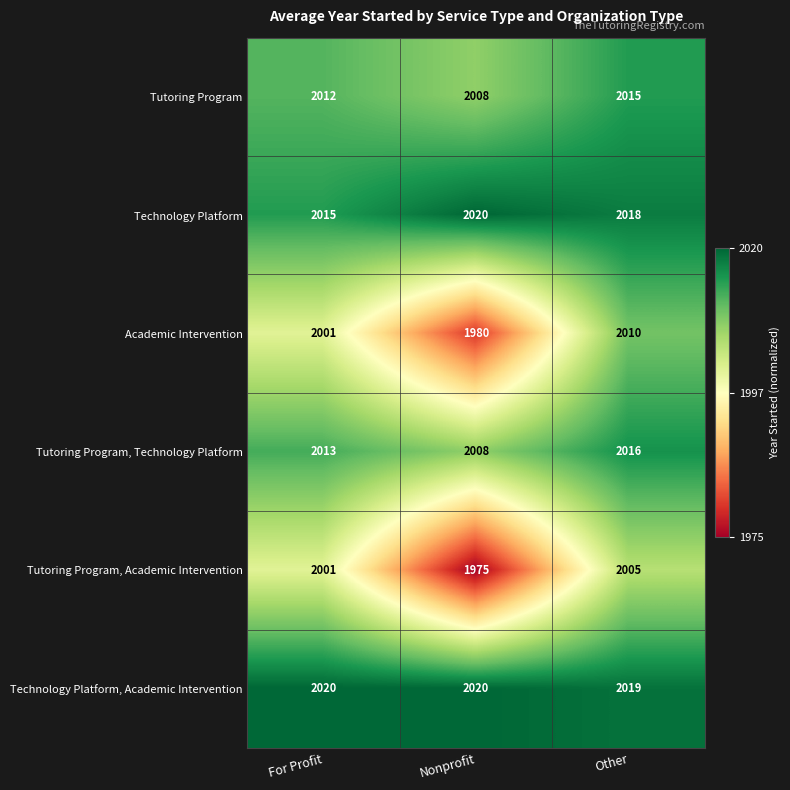

At which category is the sum across all series the highest?

Other